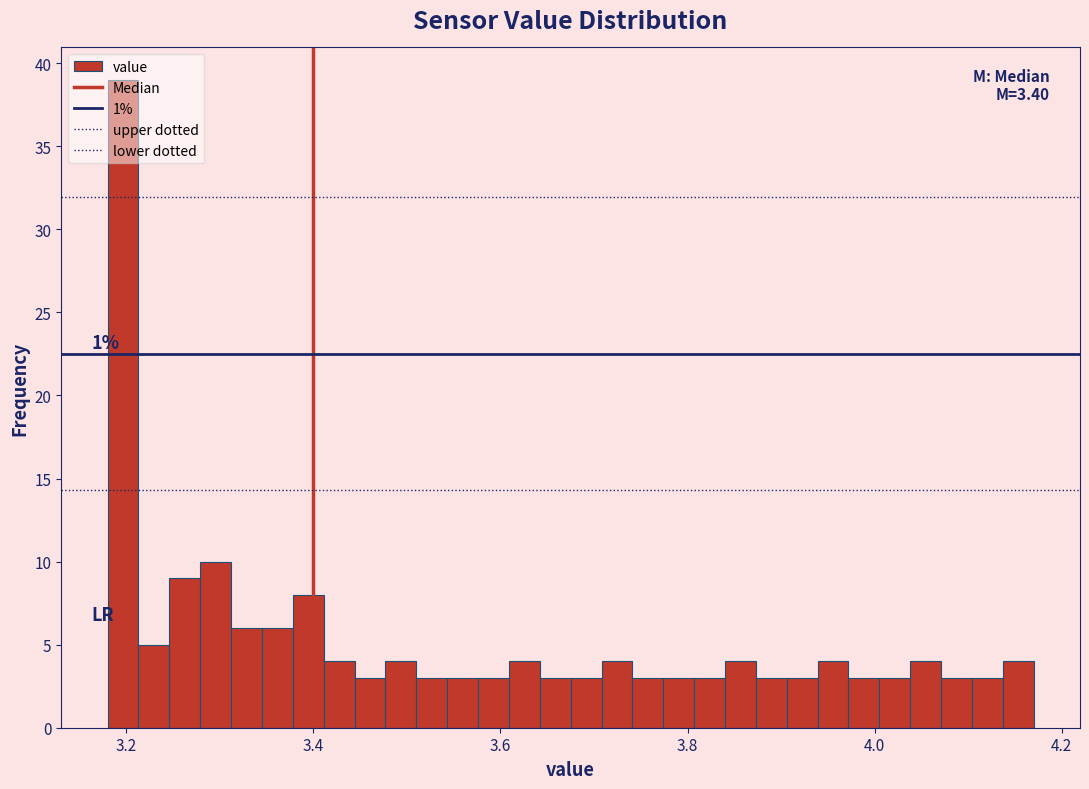

Read against the x-axis, roughly where is the centre of the tallest bar?

3.20